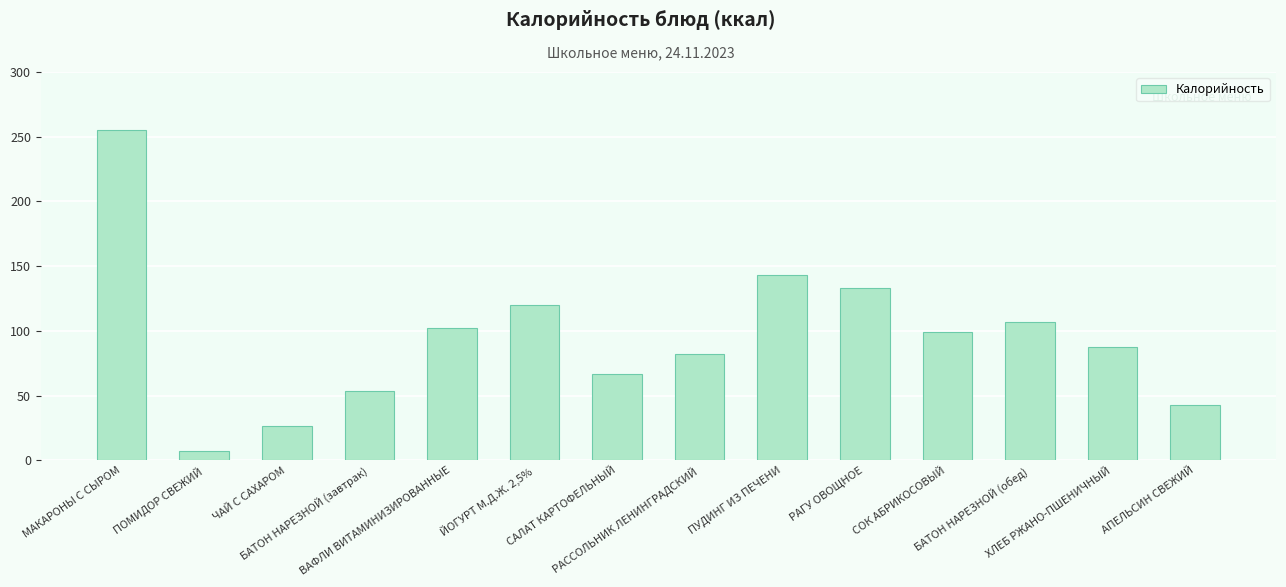

At which label does the data first exceed 99?

МАКАРОНЫ С СЫРОМ